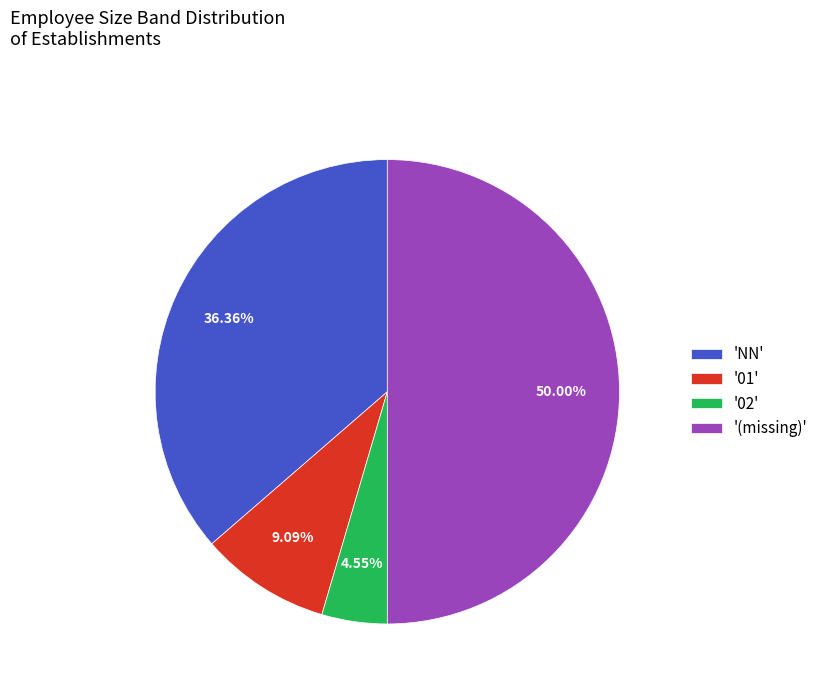

What is the largest slice in the pie chart?

'(missing)'